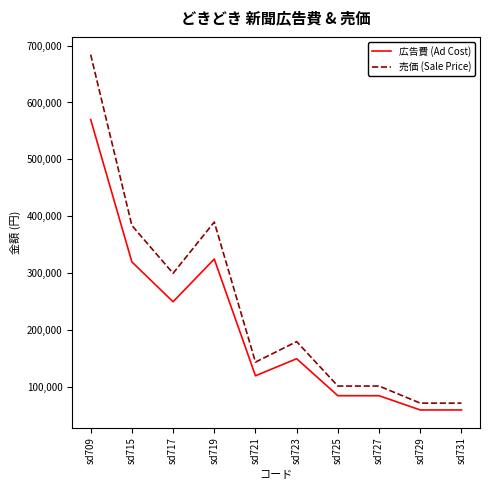

What is the difference between the maximum and second lowest values in the 広告費 (Ad Cost) series?

510000